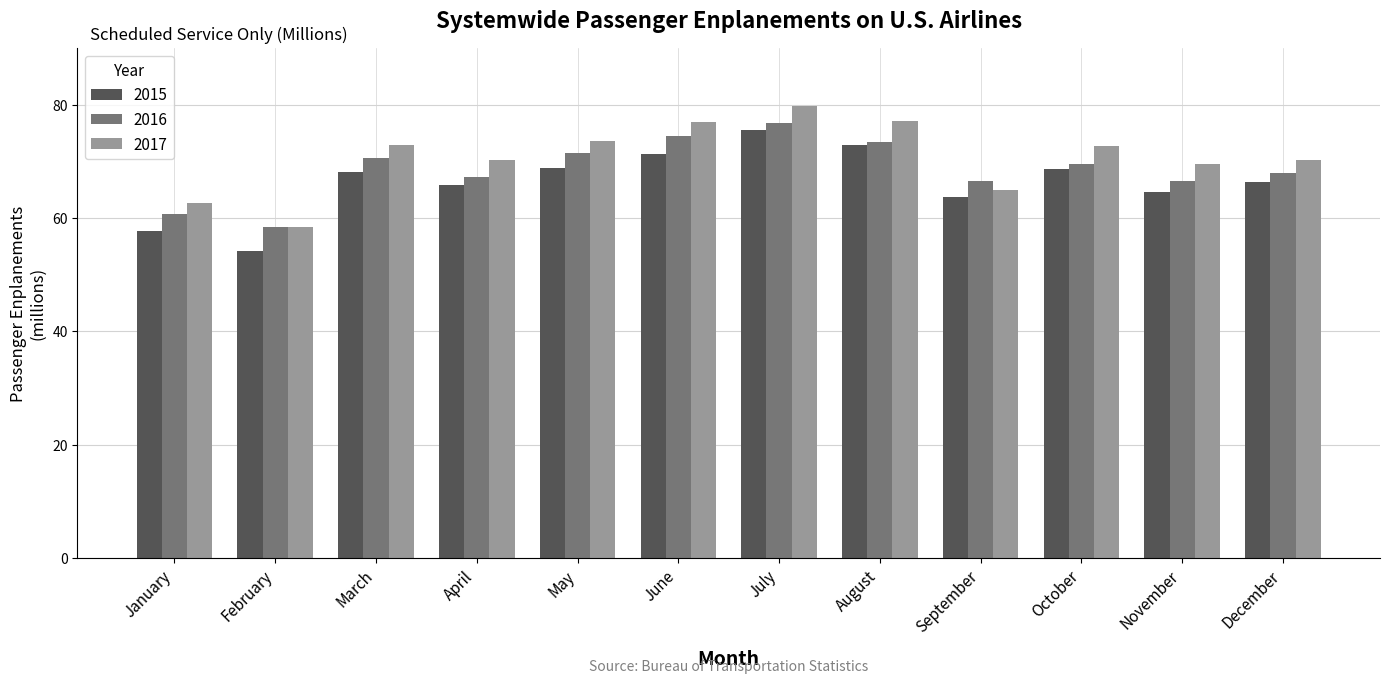

What is the highest value of the 2015 series?

75.6